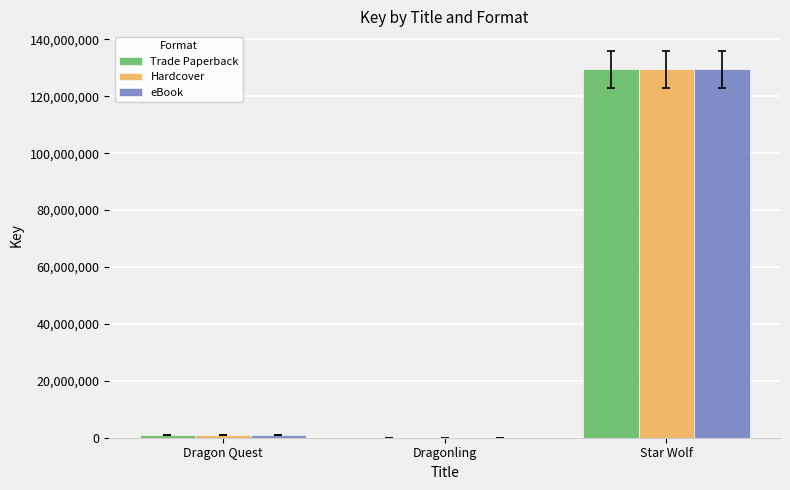

What is the total value across all series at Star Wolf?

388606050